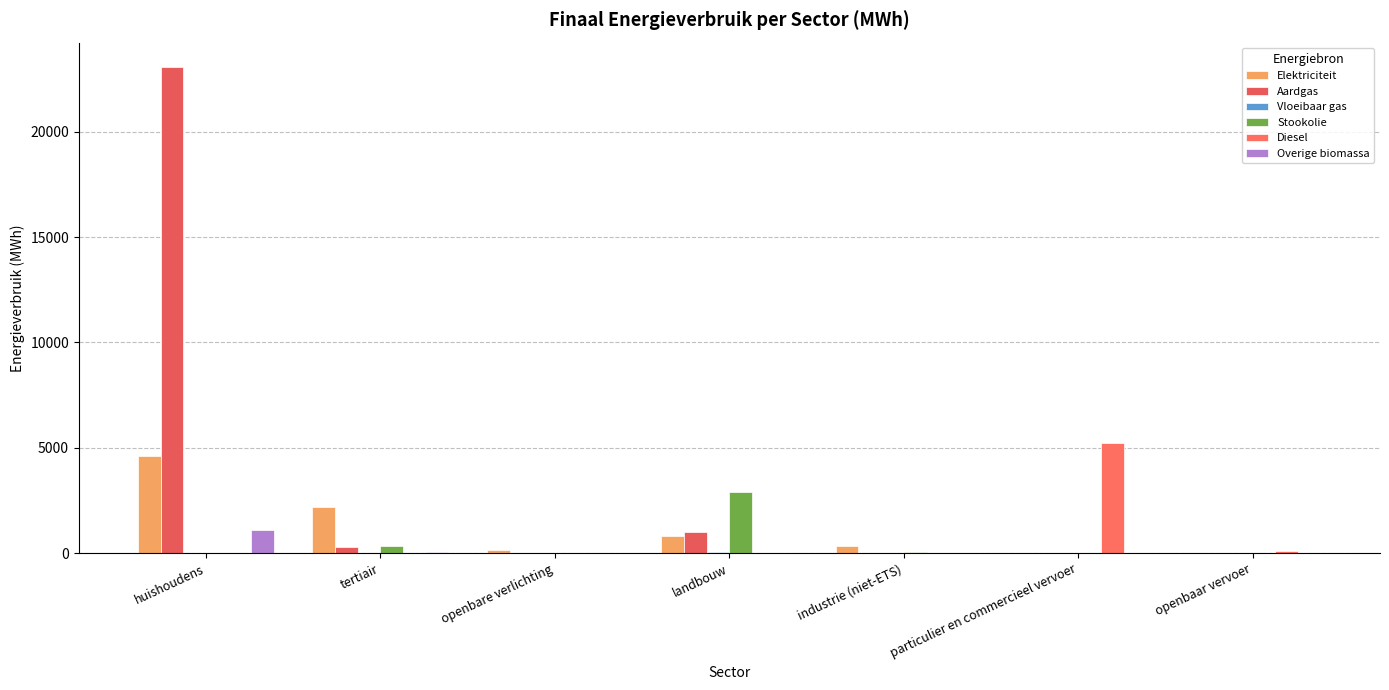

True or false: Stookolie has a value of 66.0 at industrie (niet-ETS).

True